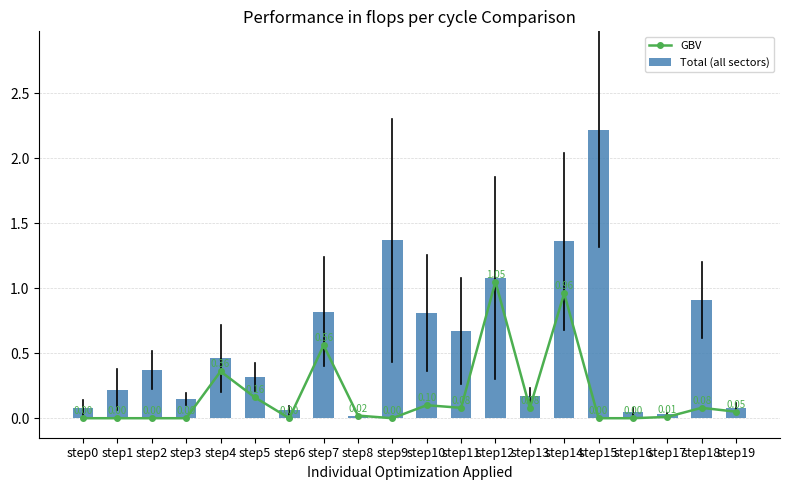

What is the approximate value of Total (all sectors) at step10?

0.8